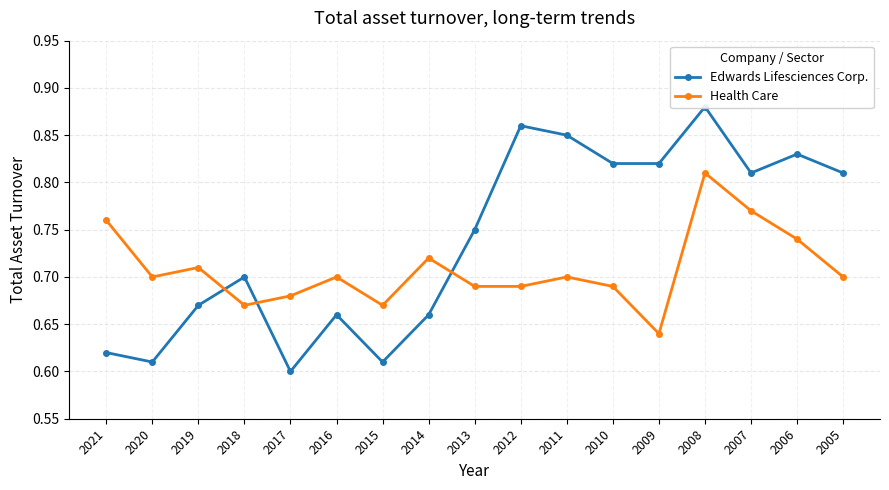

What value does the Health Care series have at 2015?

0.7